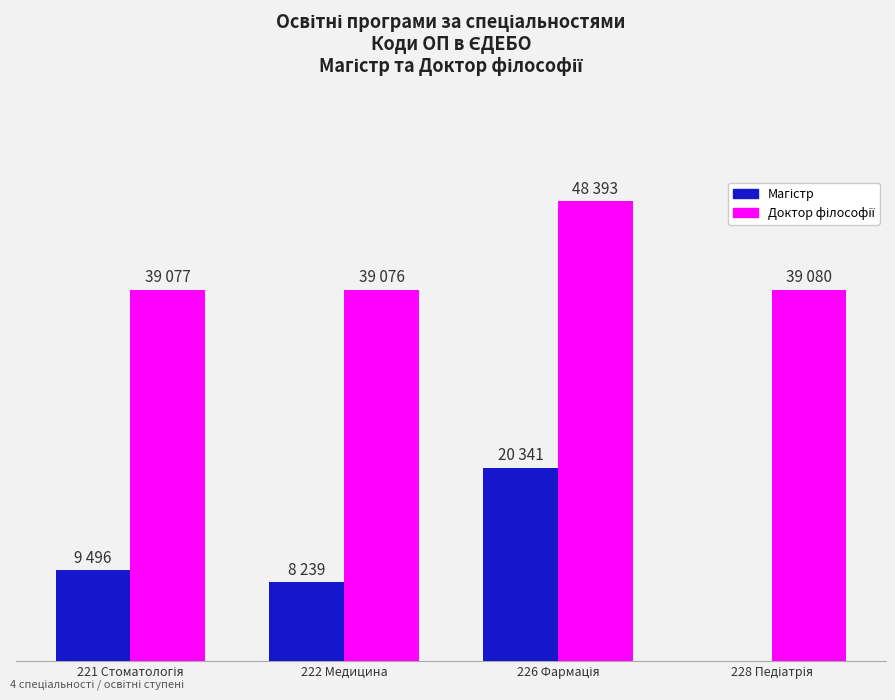

The value of Доктор філософії at 221 Стоматологія is 62427. True or false?

False